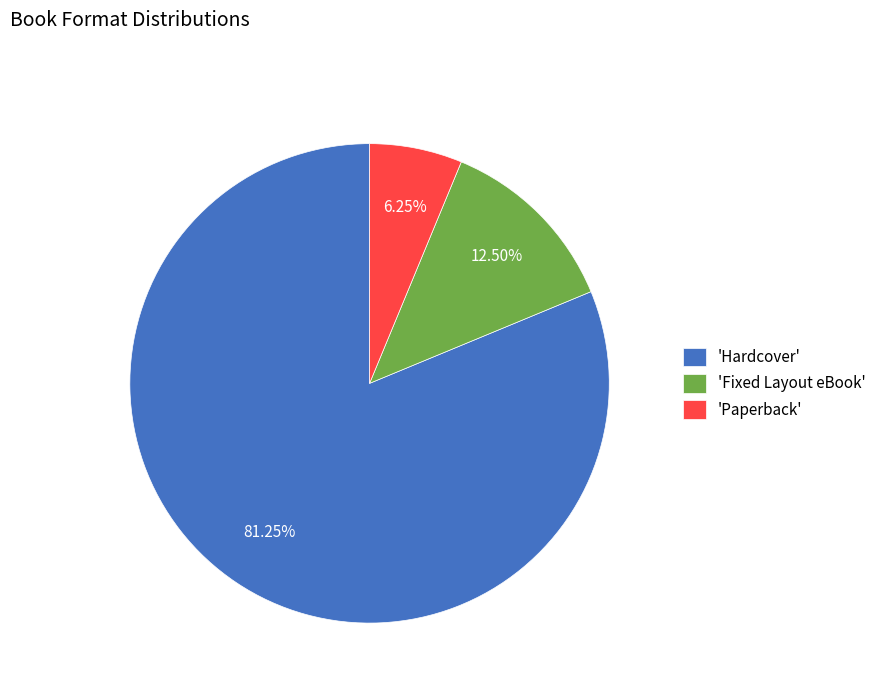

Which has a higher value, 'Fixed Layout eBook' or 'Hardcover'?

'Hardcover'